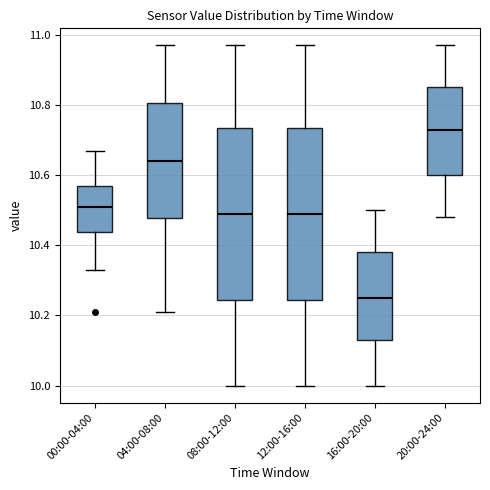

Reading left to right, transcribe this box plot: for each box, give where its median line is, the range the box spans, and where its two whiskers end, as read against the y-axis. The values are not printed on the chart, so give them approximately, as read against the axis.

00:00-04:00: median 10.52, box 10.44 to 10.58, whiskers 10.34 to 10.68
04:00-08:00: median 10.64, box 10.48 to 10.80, whiskers 10.22 to 10.98
08:00-12:00: median 10.50, box 10.24 to 10.74, whiskers 10.00 to 10.98
12:00-16:00: median 10.50, box 10.24 to 10.74, whiskers 10.00 to 10.98
16:00-20:00: median 10.26, box 10.14 to 10.38, whiskers 10.00 to 10.50
20:00-24:00: median 10.74, box 10.60 to 10.86, whiskers 10.48 to 10.98